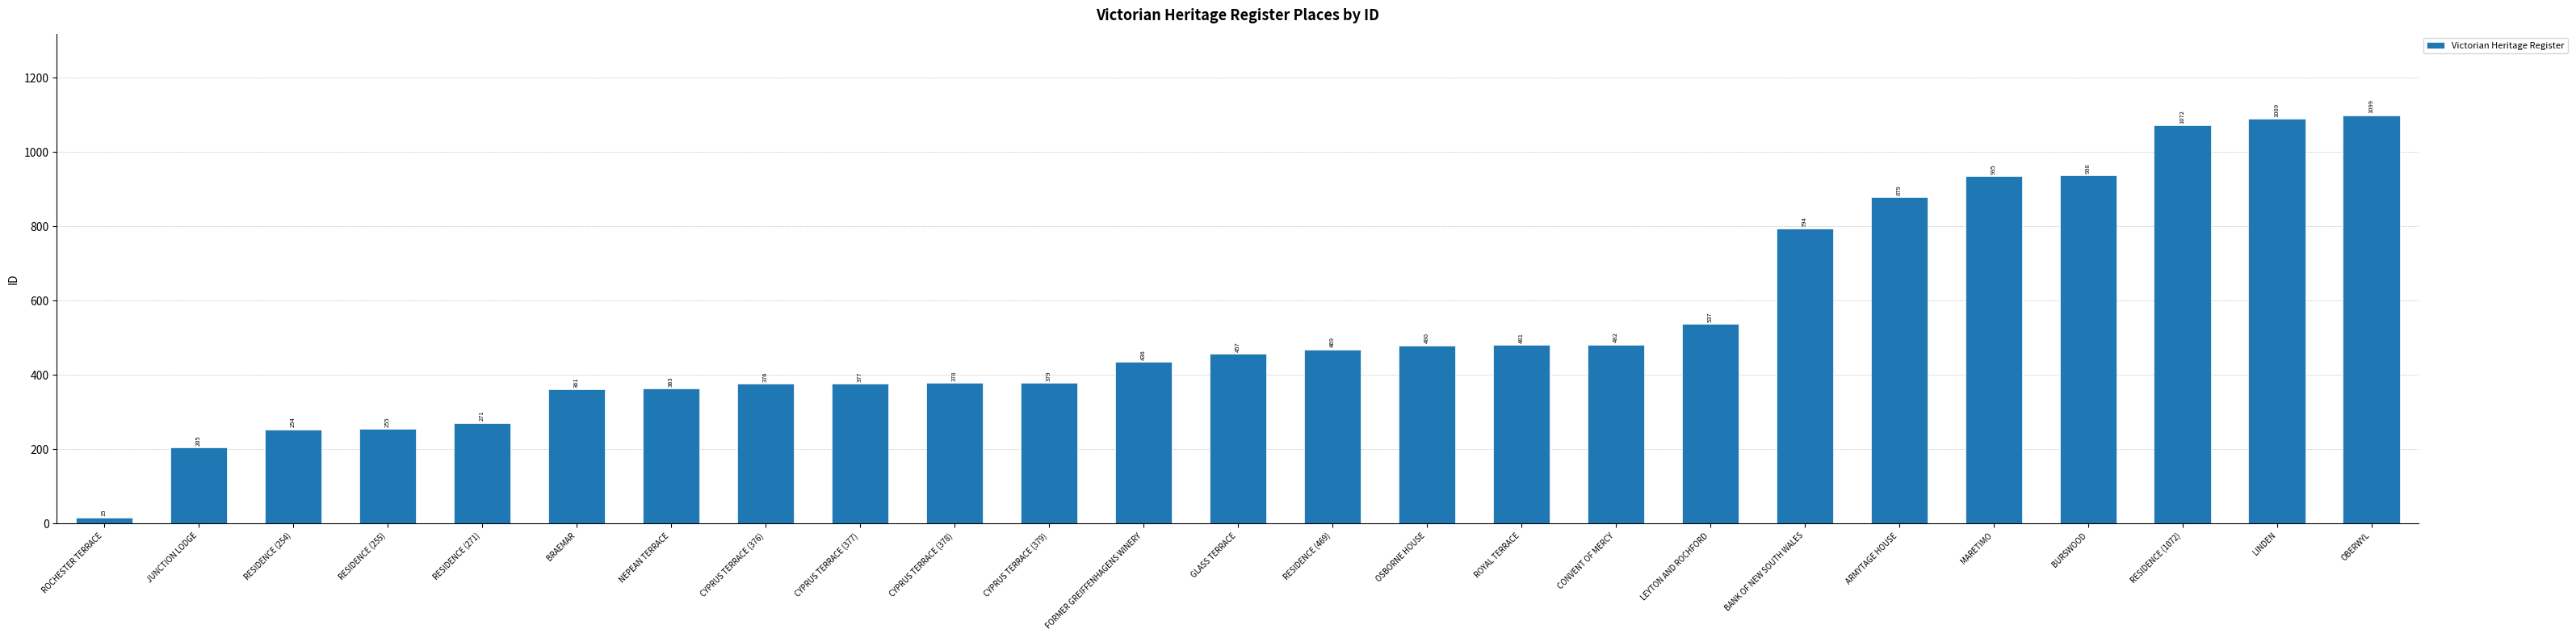

What is the difference between the maximum and minimum values?

1084